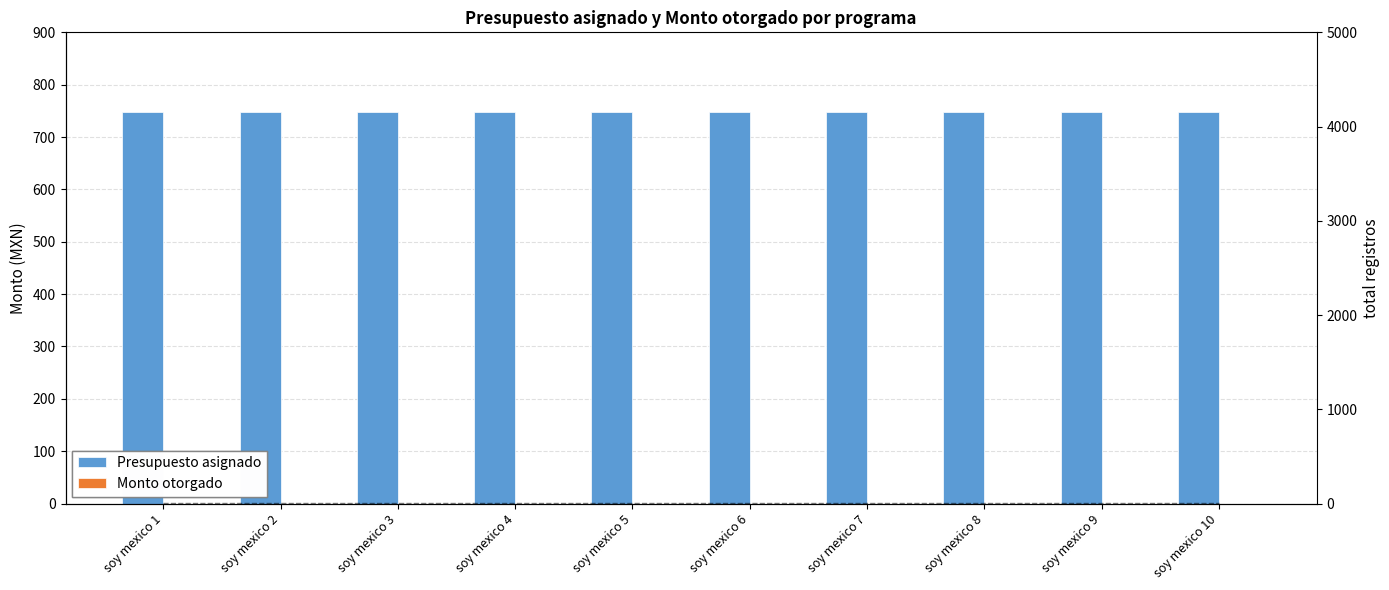

Which has a higher value, soy mexico 2 or soy mexico 3?

soy mexico 2